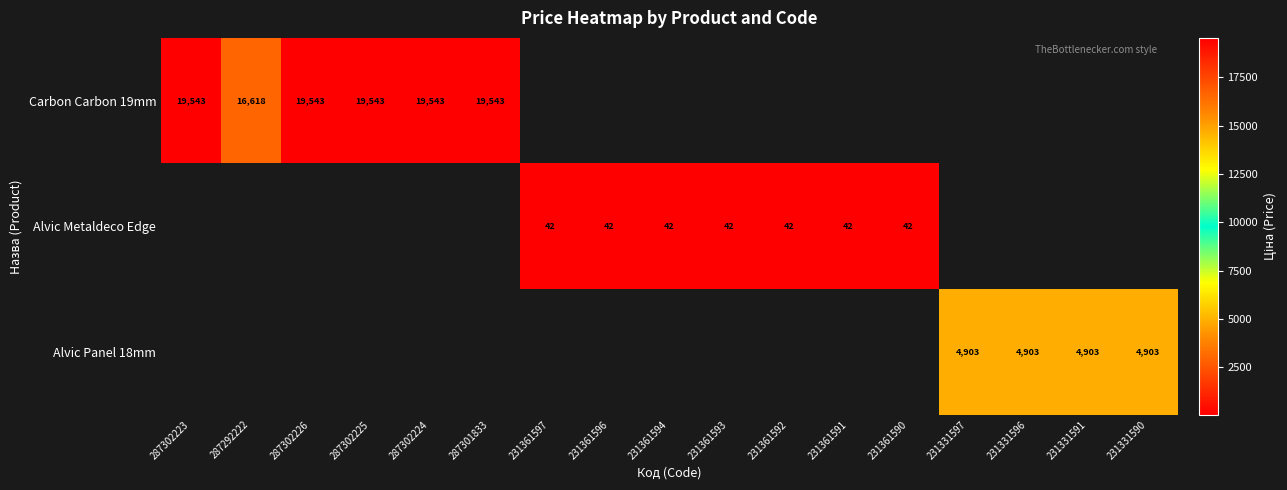

Which label corresponds to the smallest value in the chart?

231361597